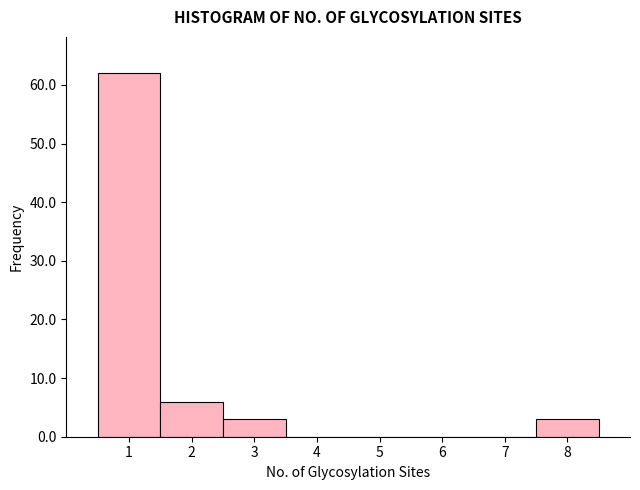

Reading left to right, transcribe this chart: for each bar, give the range it covers on the x-axis and its height. The values are not printed on the chart, so give them approximately, as read against the axis.

0.5 to 1.5: 62
1.5 to 2.5: 6
2.5 to 3.5: 3
3.5 to 4.5: 0
4.5 to 5.5: 0
5.5 to 6.5: 0
6.5 to 7.5: 0
7.5 to 8.5: 3